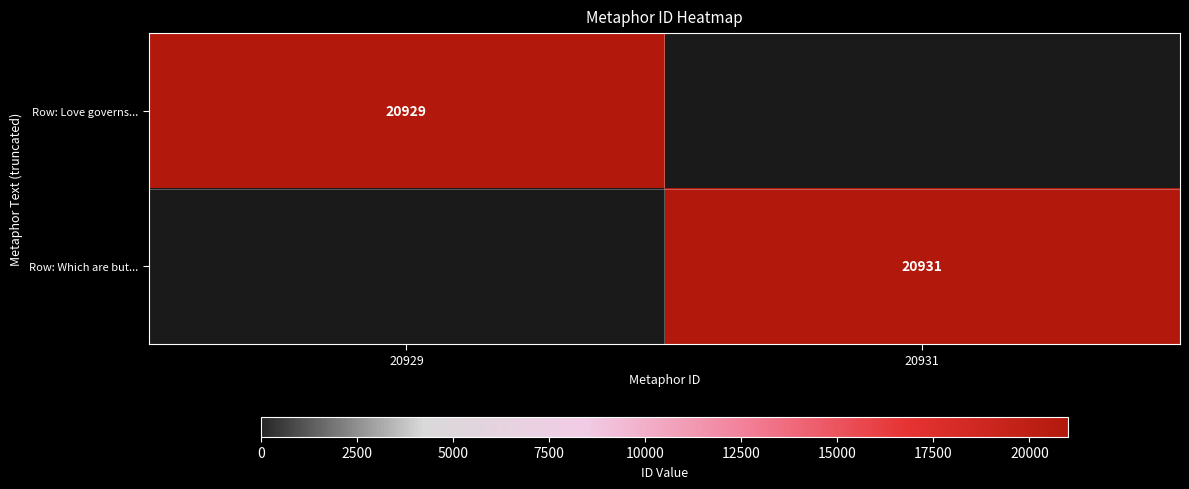

The value of Row: Which are but... at 20931 is 20931. True or false?

True